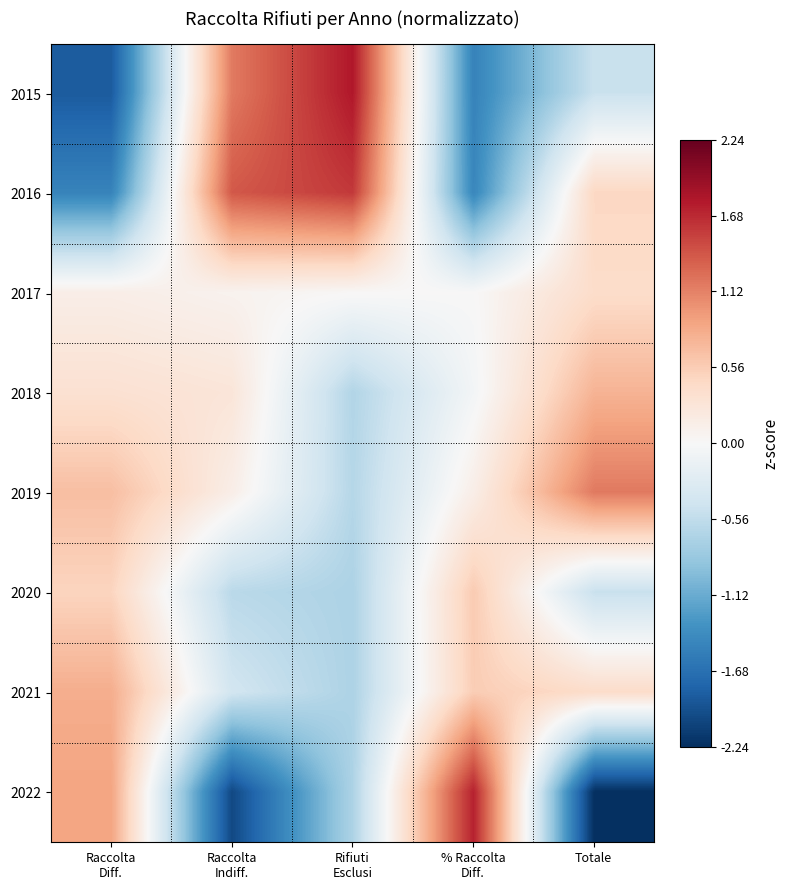

Reading left to right, list all the values displayed in this chart.

2015: Raccolta
Diff.=-1.9	Raccolta
Indiff.=1.2	Rifiuti
Esclusi=1.8	% Raccolta
Diff.=-1.5	Totale=-0.5
2016: Raccolta
Diff.=-1.5	Raccolta
Indiff.=1.4	Rifiuti
Esclusi=1.6	% Raccolta
Diff.=-1.5	Totale=0.5
2017: Raccolta
Diff.=0.1	Raccolta
Indiff.=0.1	Rifiuti
Esclusi=0.0	% Raccolta
Diff.=0.0	Totale=0.4
2018: Raccolta
Diff.=0.3	Raccolta
Indiff.=0.3	Rifiuti
Esclusi=-0.7	% Raccolta
Diff.=-0.1	Totale=0.8
2019: Raccolta
Diff.=0.7	Raccolta
Indiff.=0.1	Rifiuti
Esclusi=-0.6	% Raccolta
Diff.=0.1	Totale=1.2
2020: Raccolta
Diff.=0.5	Raccolta
Indiff.=-0.6	Rifiuti
Esclusi=-0.7	% Raccolta
Diff.=0.6	Totale=-0.5
2021: Raccolta
Diff.=0.8	Raccolta
Indiff.=-0.4	Rifiuti
Esclusi=-0.7	% Raccolta
Diff.=0.6	Totale=0.4
2022: Raccolta
Diff.=0.9	Raccolta
Indiff.=-2.0	Rifiuti
Esclusi=-0.7	% Raccolta
Diff.=1.7	Totale=-2.2